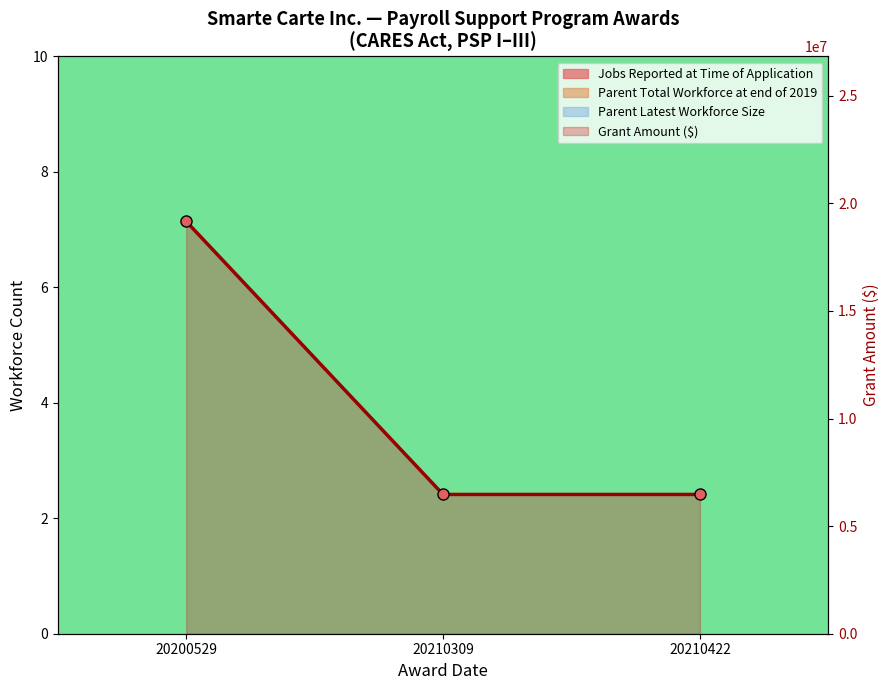

What is the sum of the values at 20200529 and 20210422?

25629767